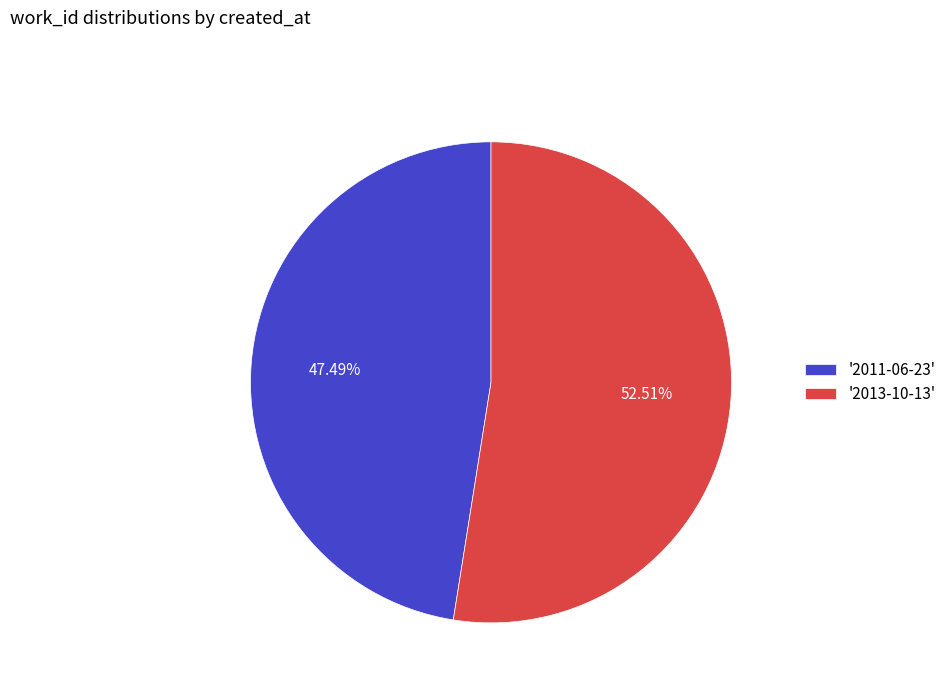

Between '2013-10-13' and '2011-06-23', which is larger?

'2013-10-13'